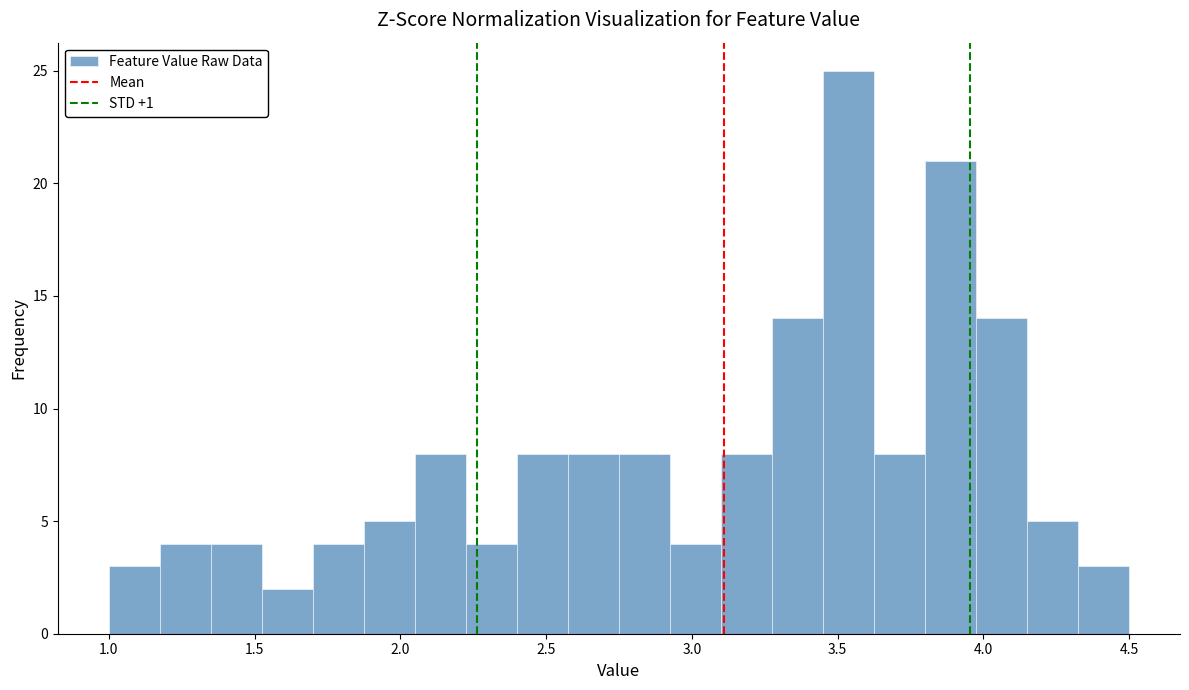

Around what value on the x-axis is the tallest bar? Give the approximate position of its centre, as read against the axis.

3.55